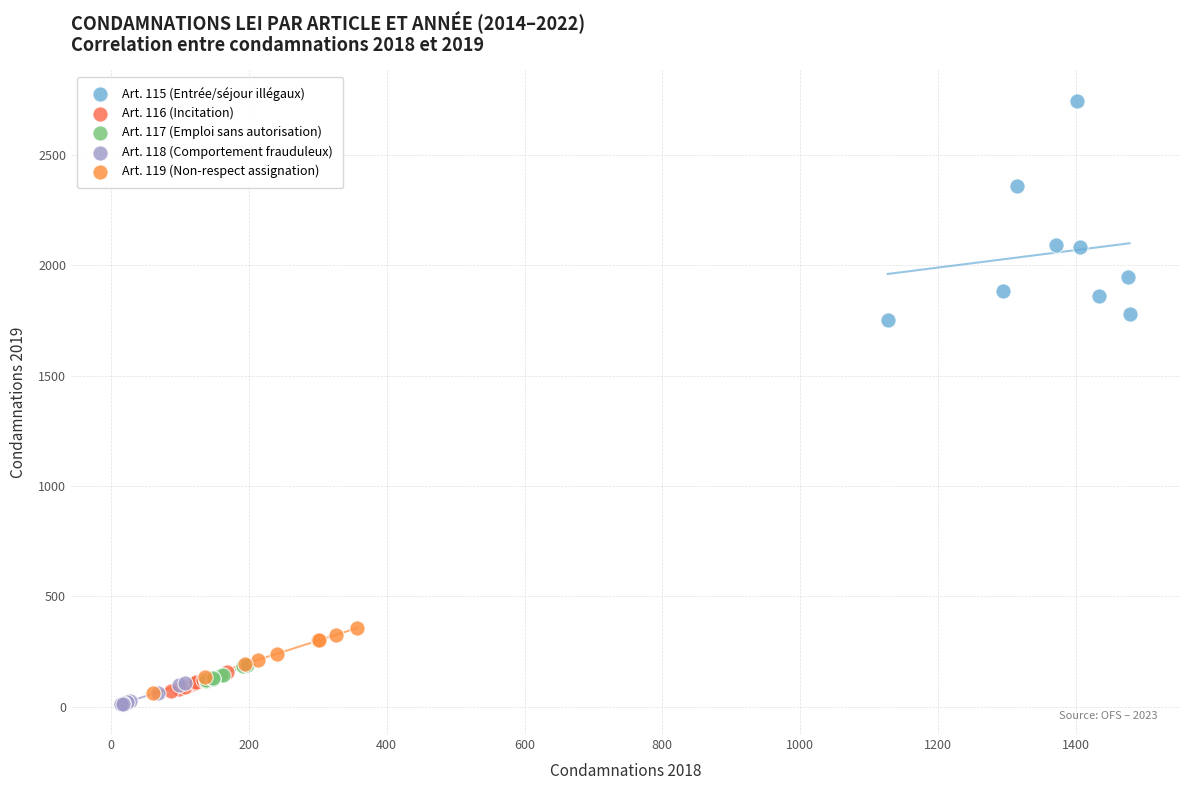

Which series contains the highest Y value?

Art. 115 (Entrée/séjour illégaux)